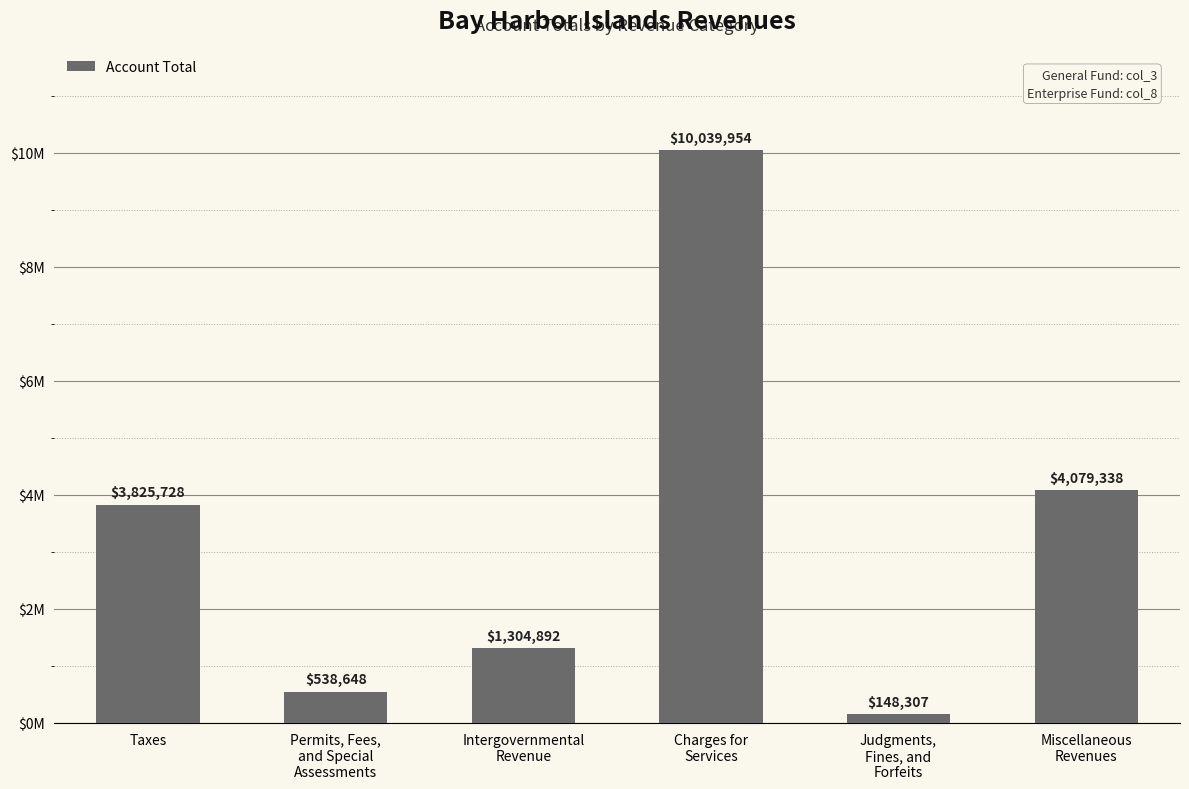

Are the bars horizontal?

No